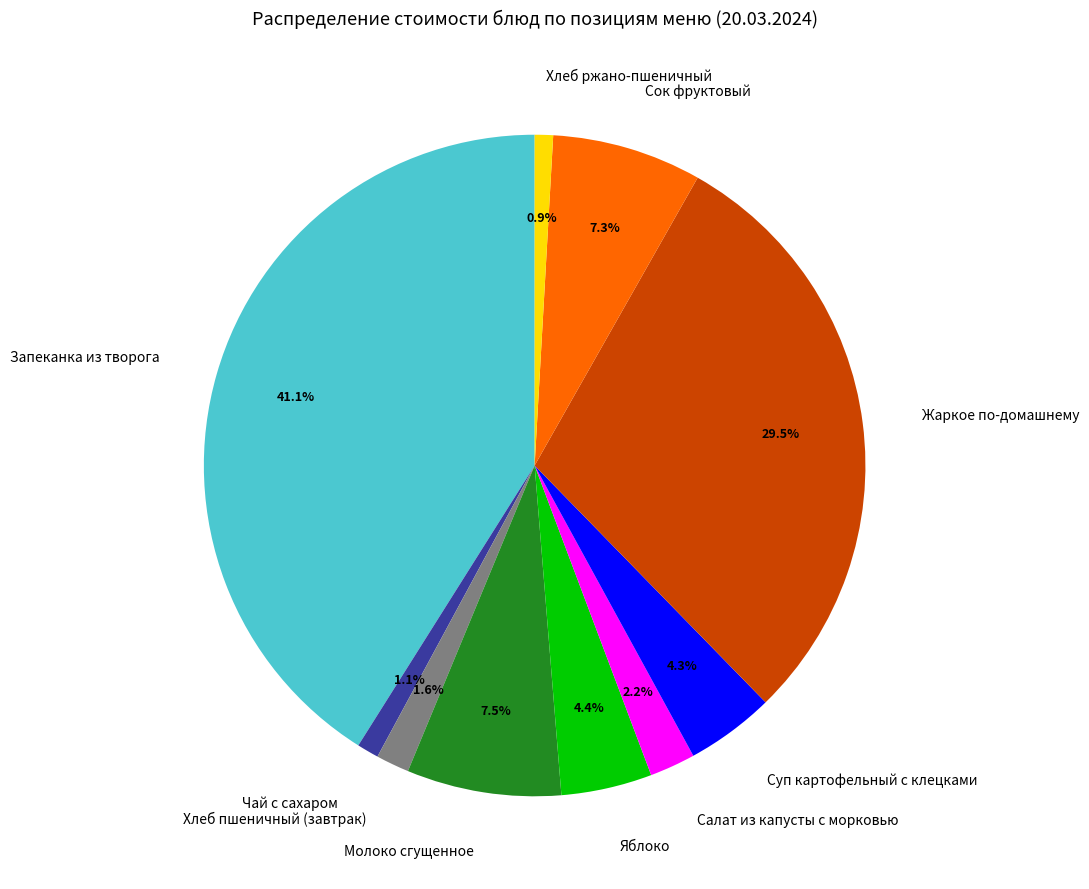

Combined, what portion of the pie is Молоко сгущенное and Запеканка из творога?

48.6%